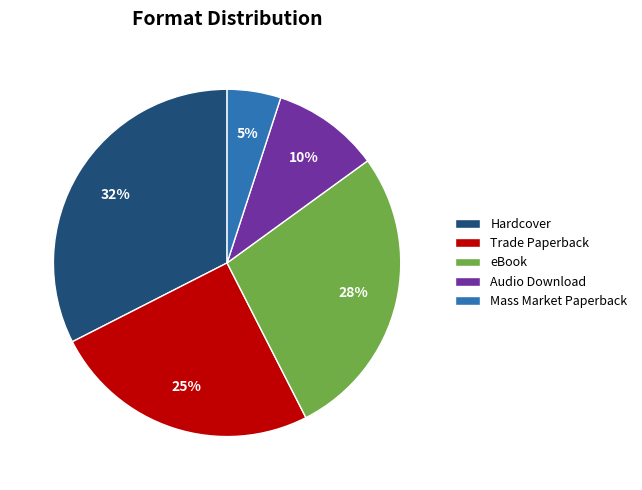

Between eBook and Trade Paperback, which is larger?

eBook